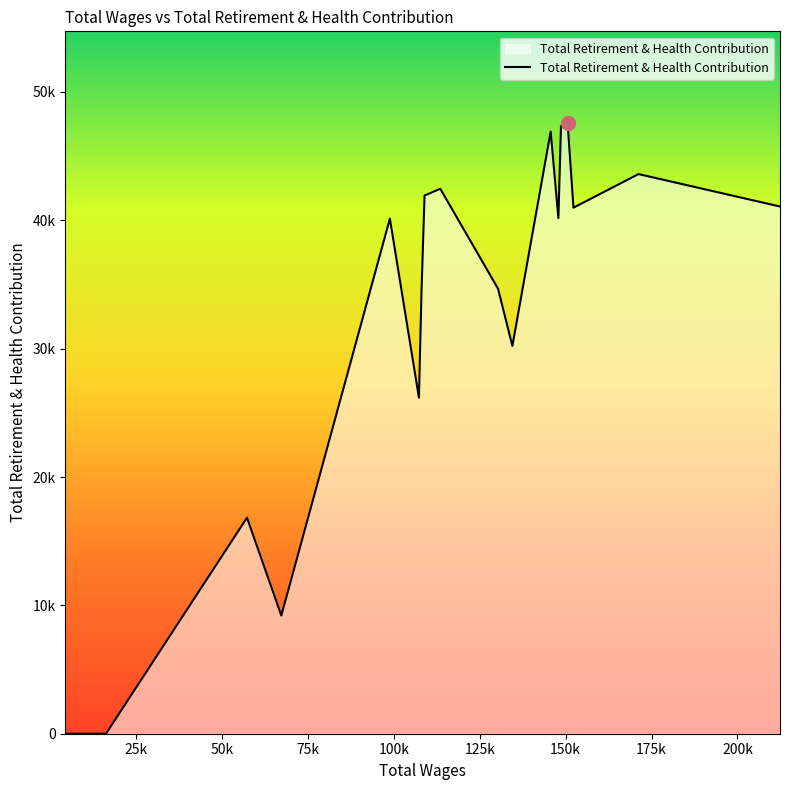

Does the chart have visible grid lines?

No